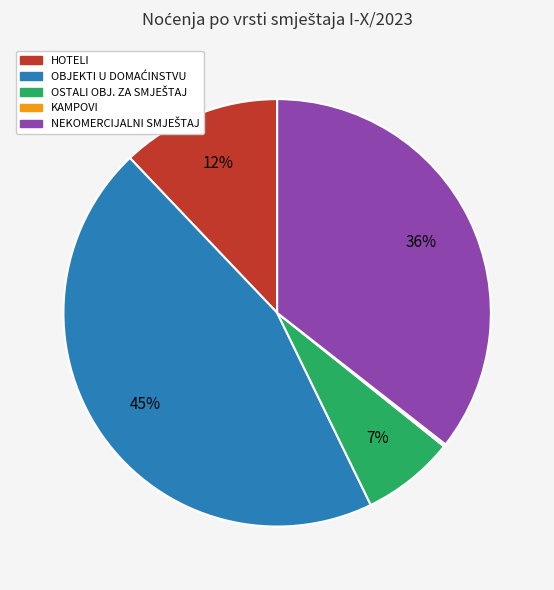

Does any single category account for the majority?

No